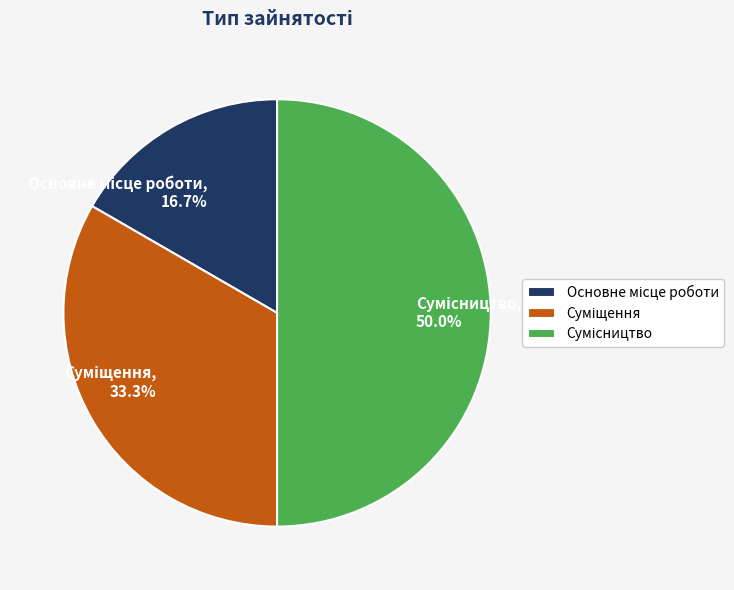

True or false: Сумісництво accounts for 50% of the total.

True